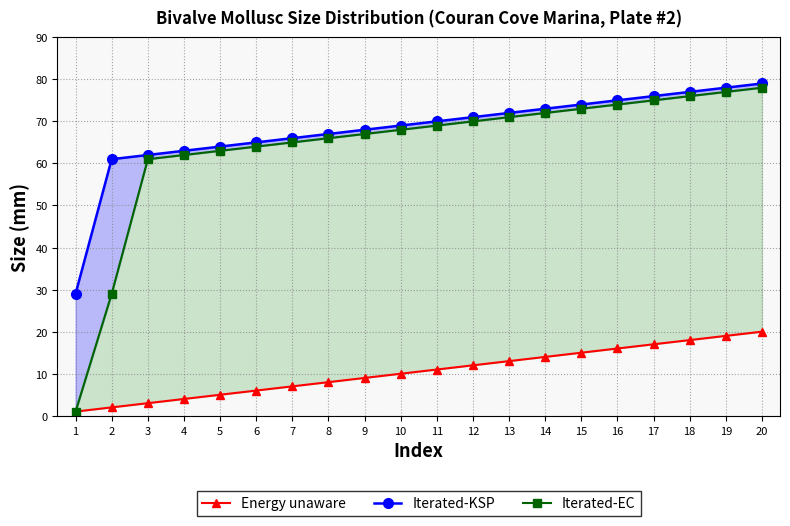

Between 6 and 11, which series saw the biggest shift?

Energy unaware